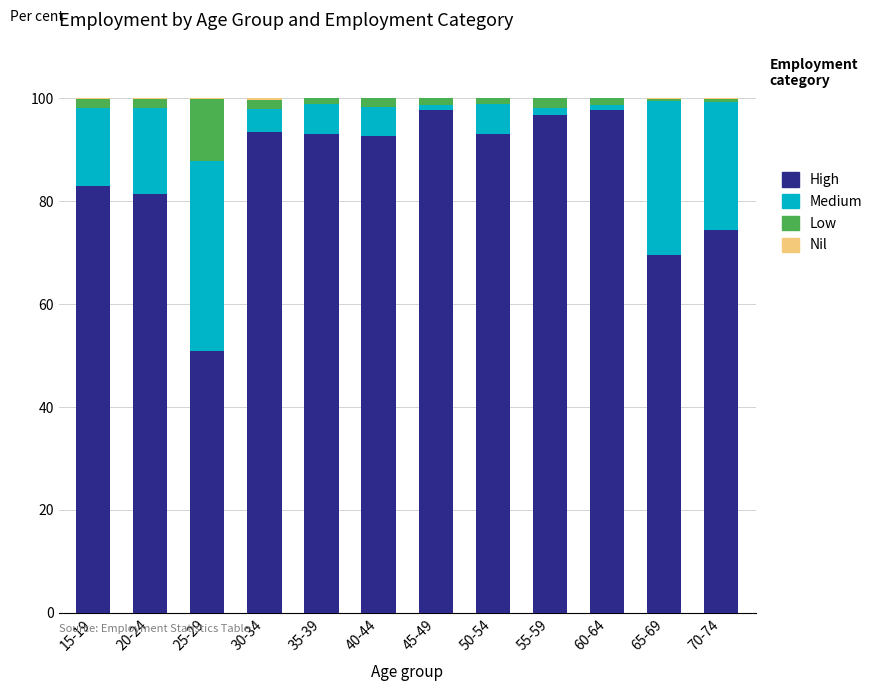

Is it true that High equals 29.5 at 65-69?

False